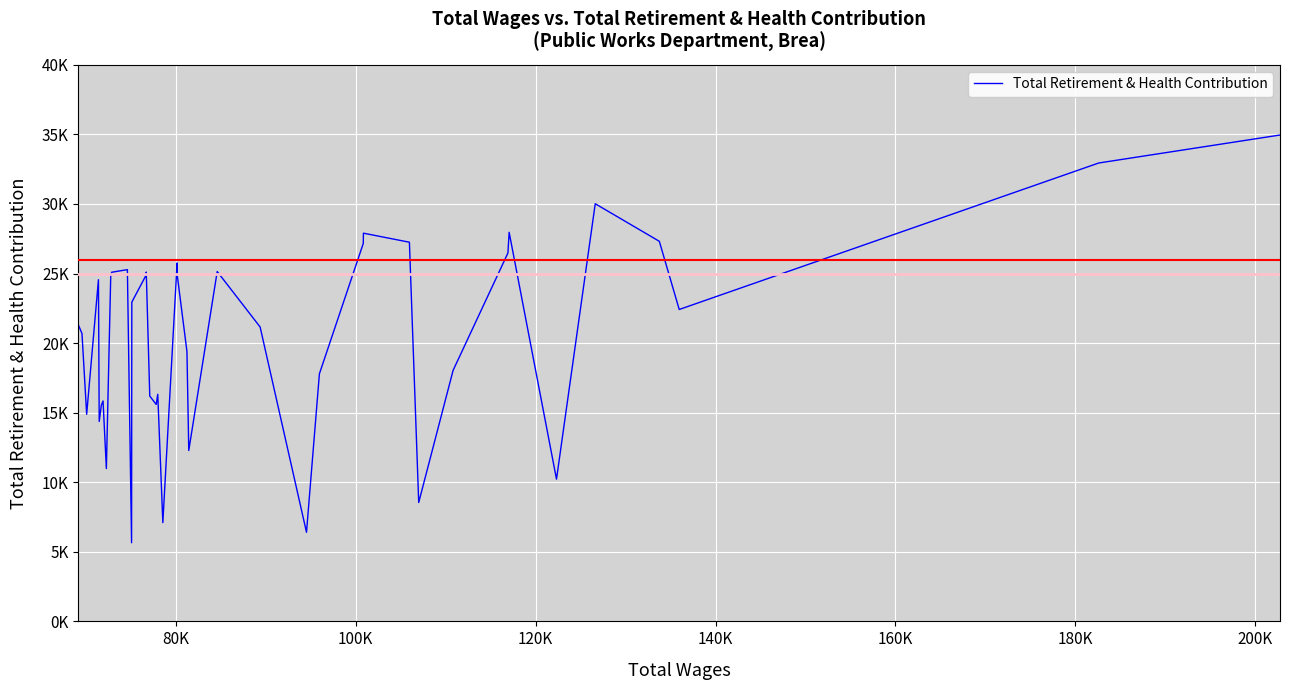

What is the difference between the maximum and minimum values?

29300